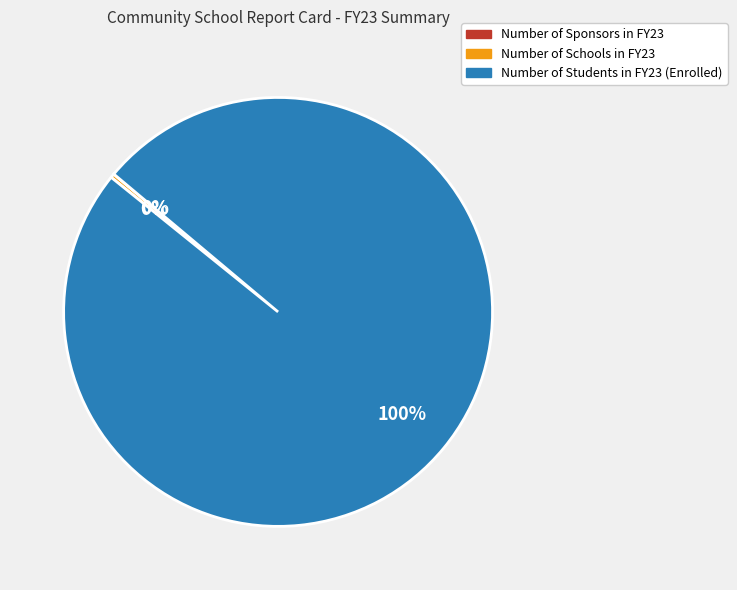

Combined, do Number of Schools in FY23 and Number of Students in FY23 (Enrolled) account for over 50%?

Yes